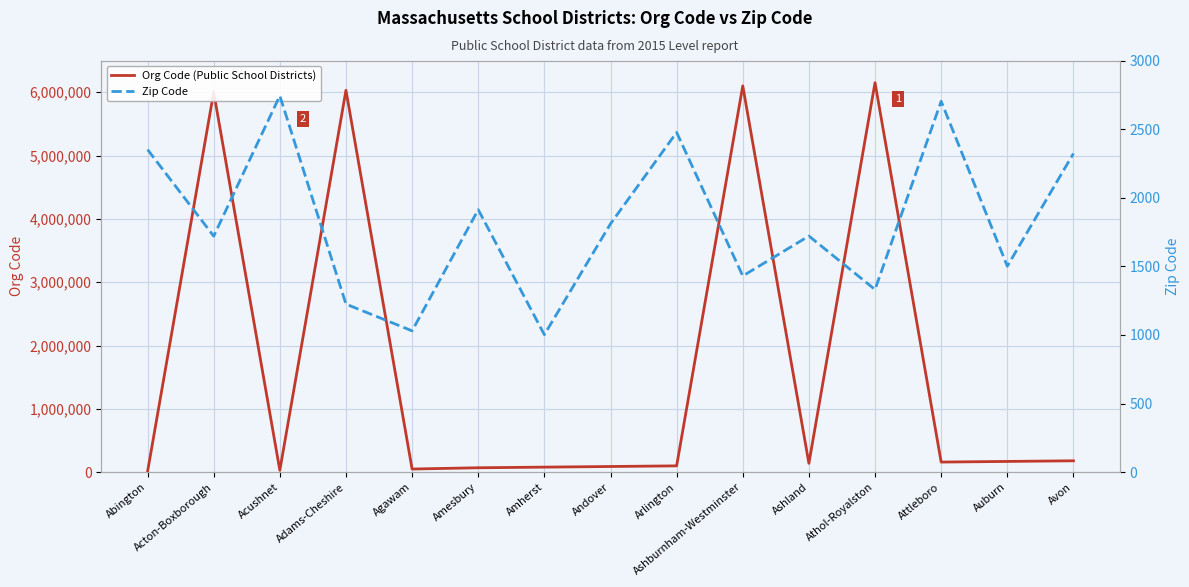

True or false: Zip Code and Org Code (Public School Districts) cross at least once.

False